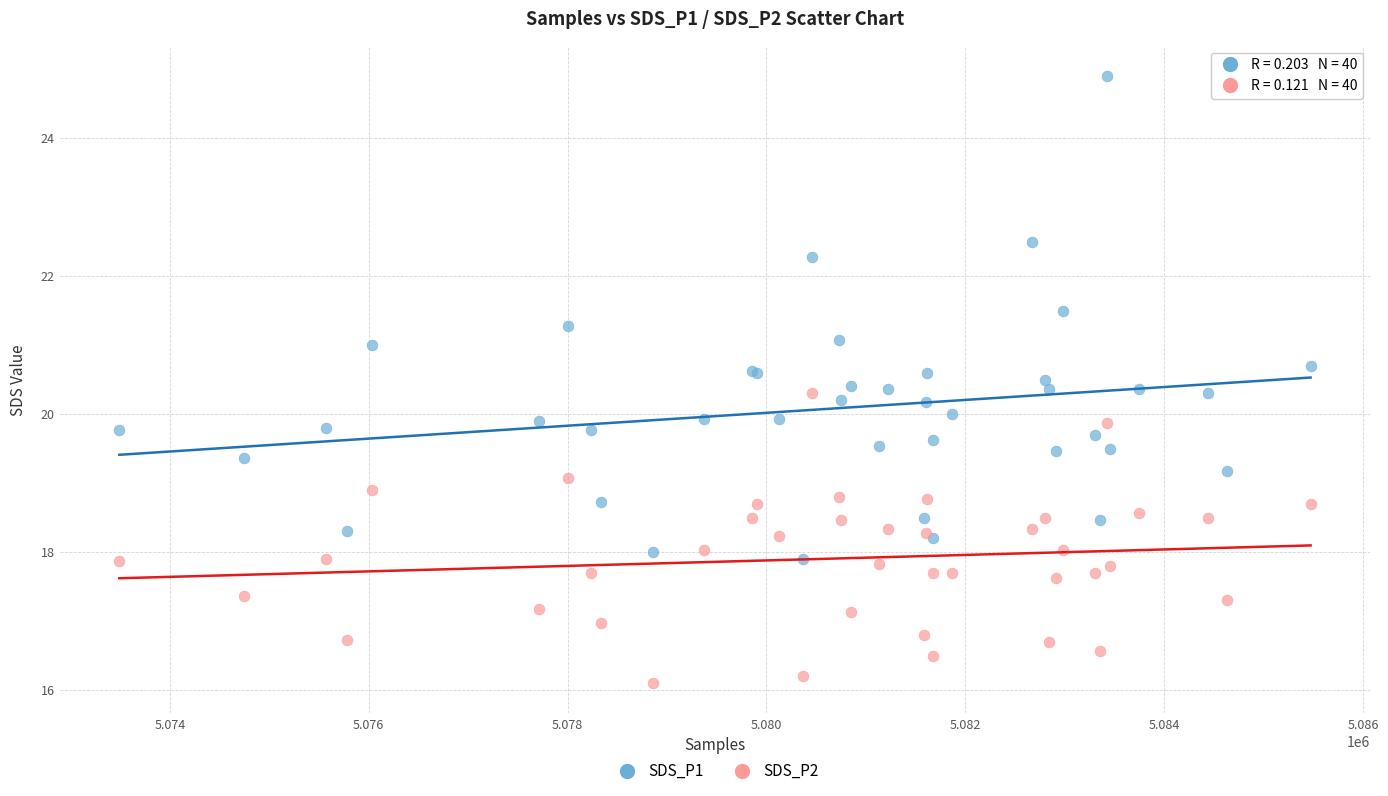

Which series contains the highest Y value?

SDS_P1